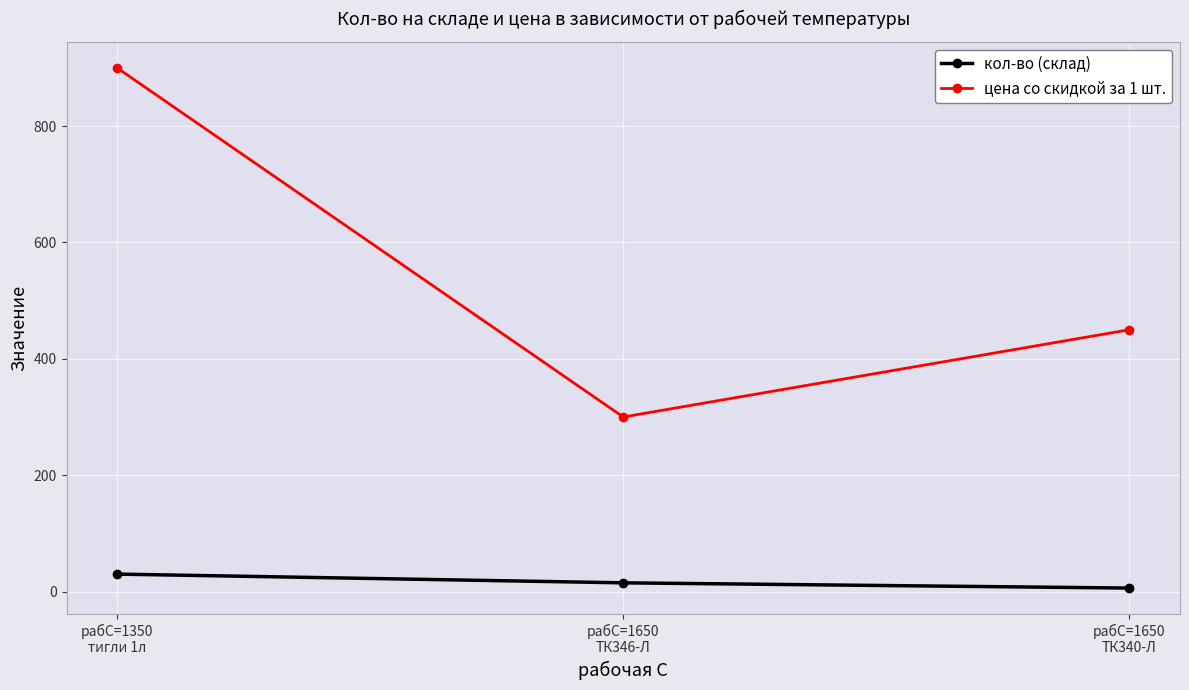

Which series has the largest total across all categories?

цена со скидкой за 1 шт.